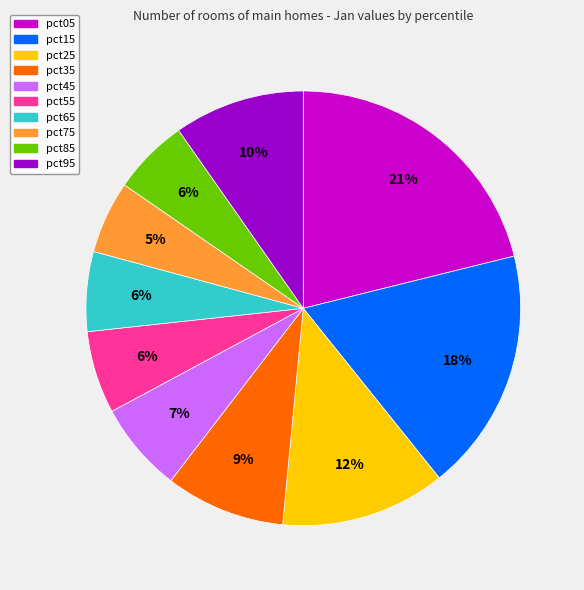

To the nearest percent, what portion does pct55 represent?

6%